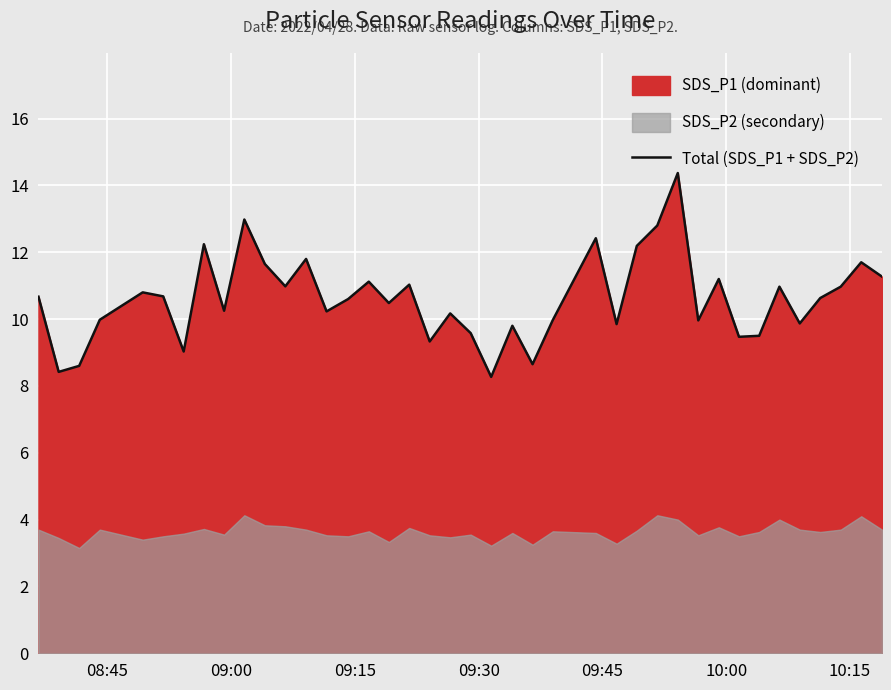

What is the highest value of the Total (SDS_P1 + SDS_P2) series?

14.4